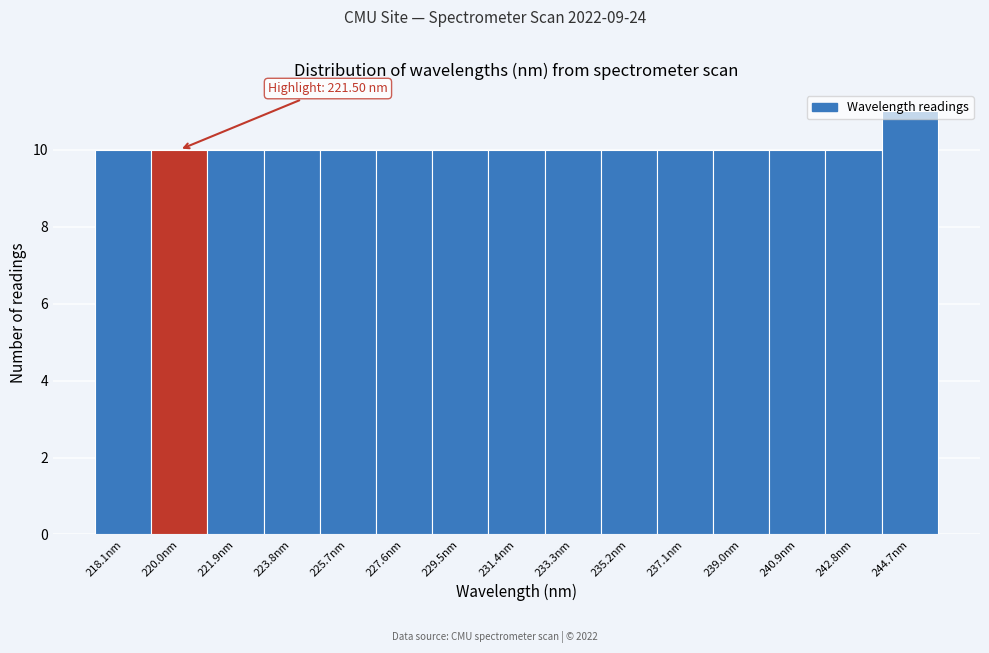

Which category has the highest value across all series?

244.7nm